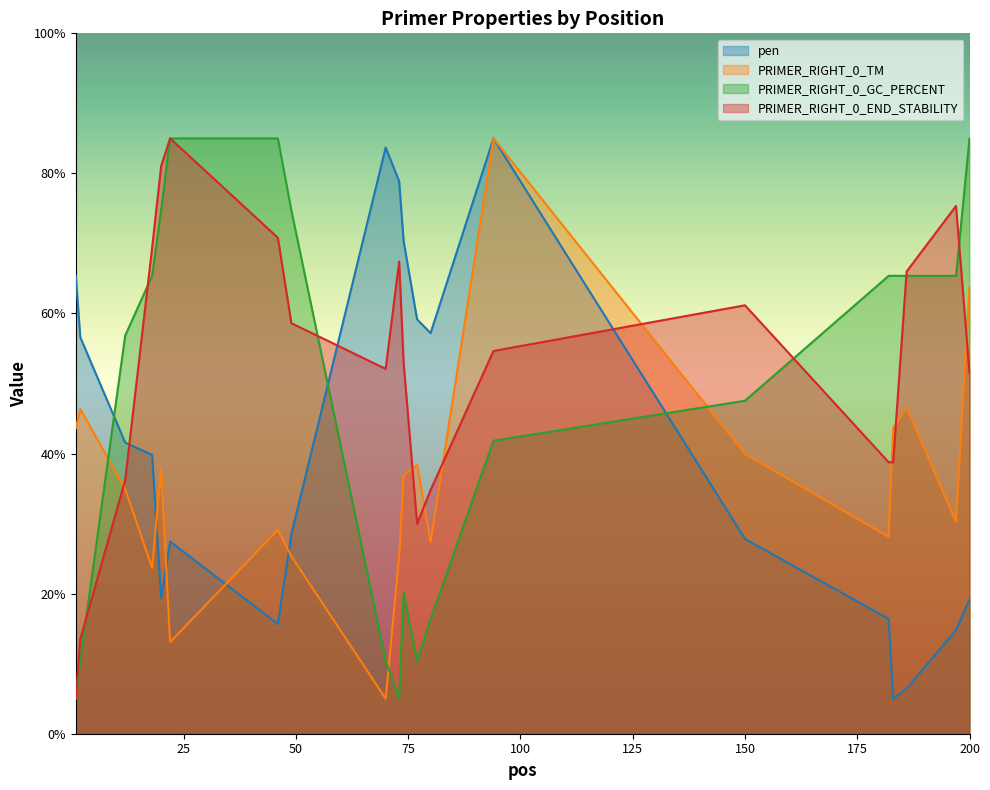

At which category does the chart reach its minimum across all series?

183